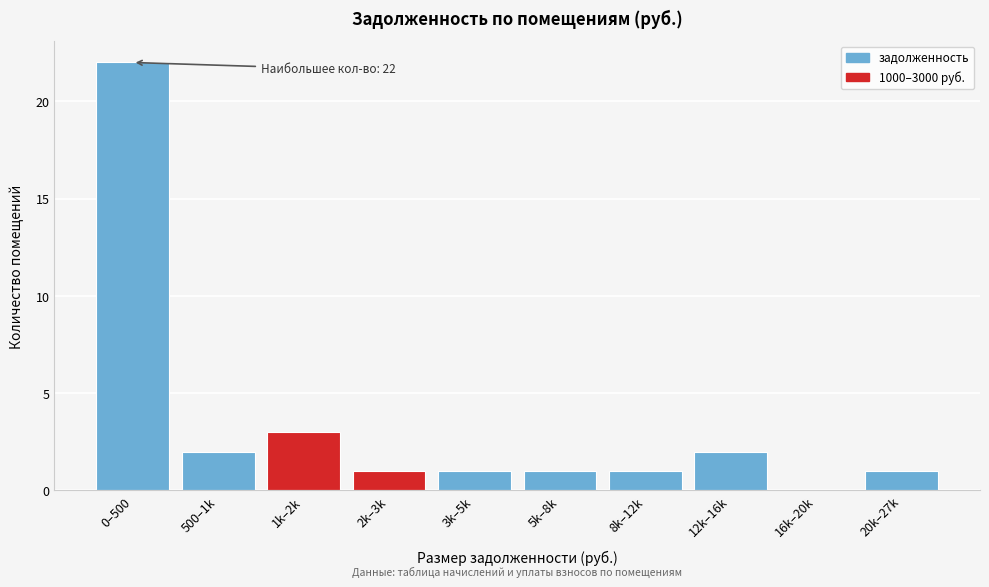

Reading left to right, transcribe all the data shown in this chart.

0–500=22	500–1k=2	1k–2k=3	2k–3k=1	3k–5k=1	5k–8k=1	8k–12k=1	12k–16k=2	16k–20k=0	20k–27k=1